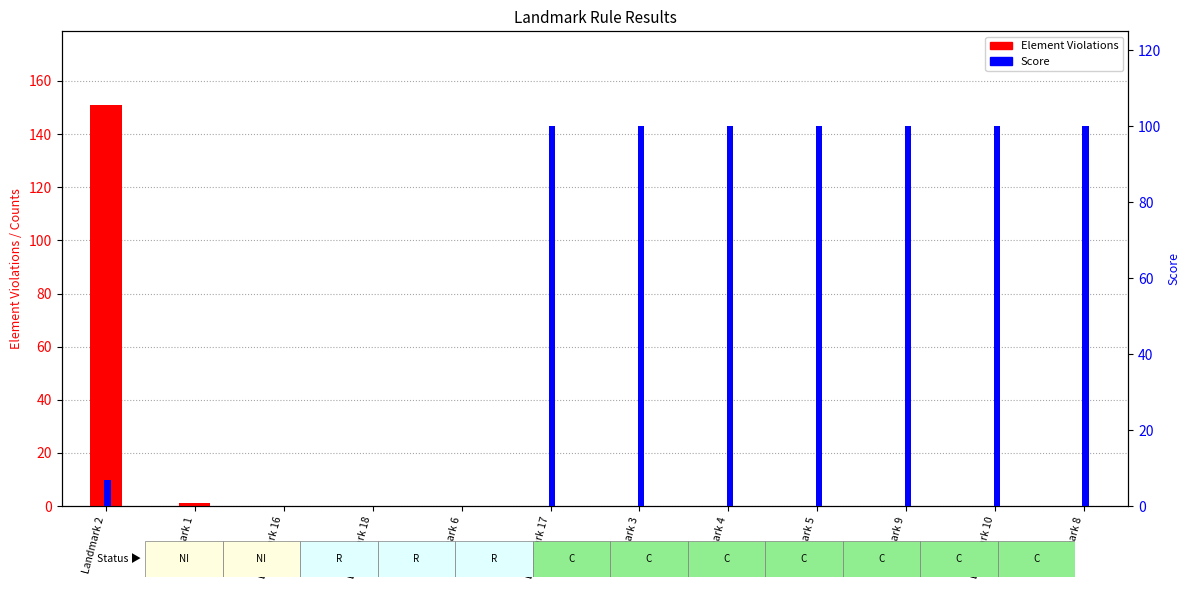

How many categories are shown in the chart?

12